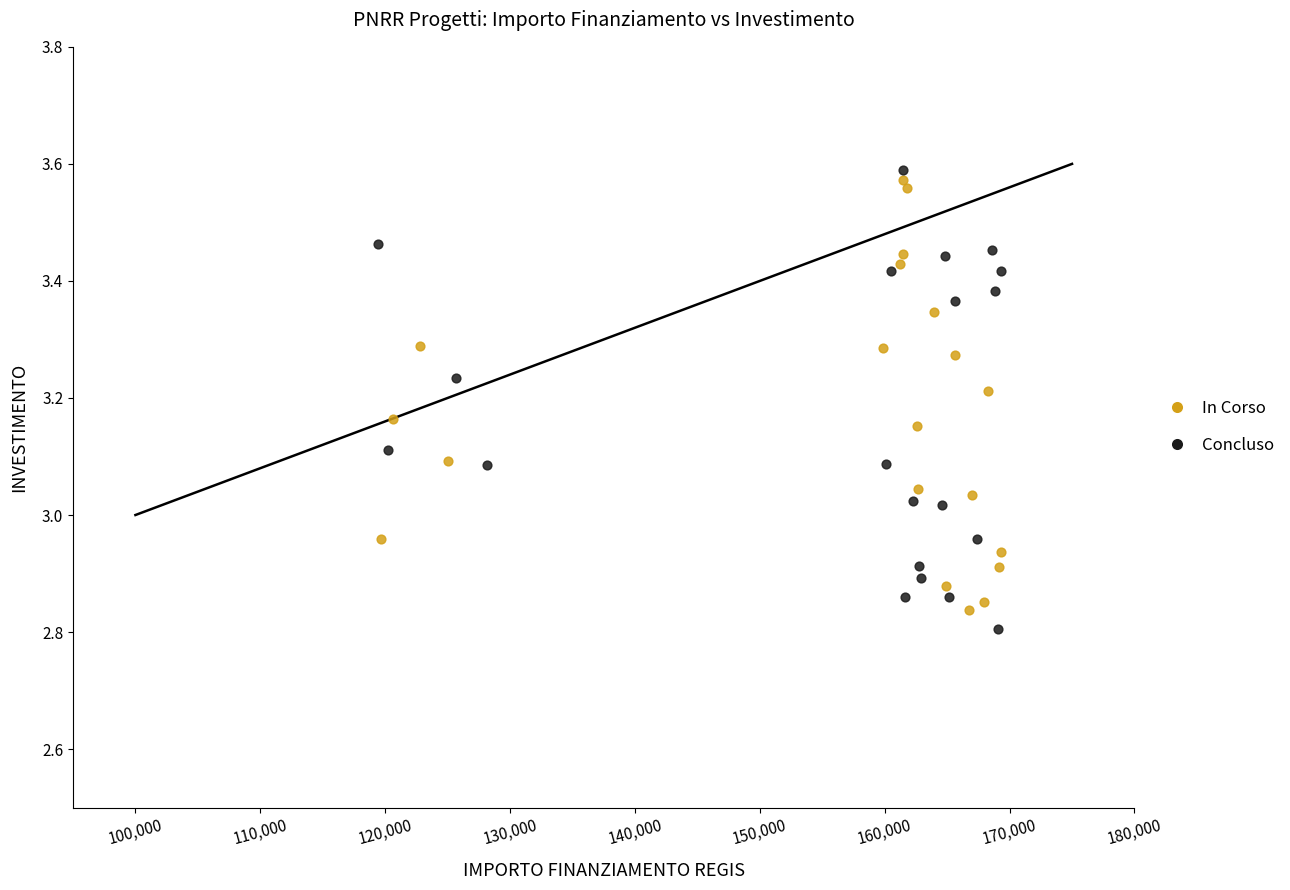

Which series contains the lowest Y value?

Concluso